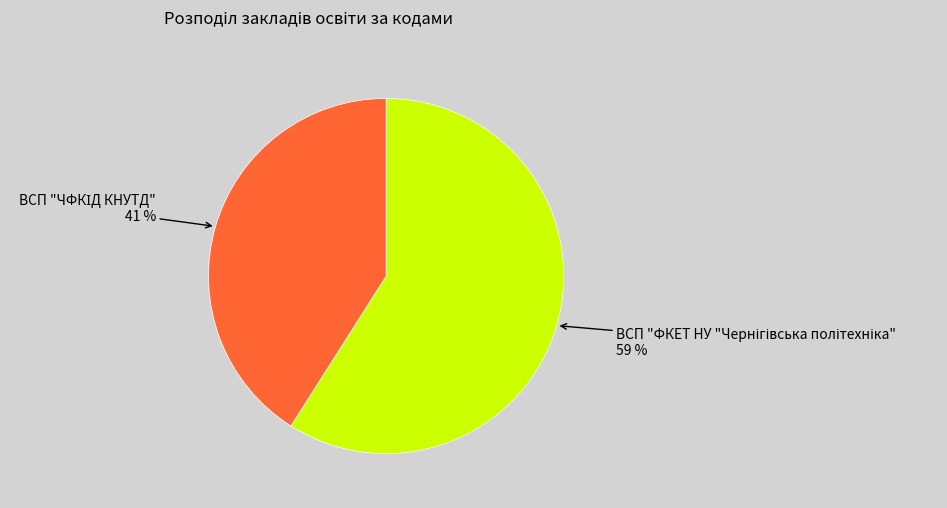

Is there any slice that represents more than half of the pie?

Yes